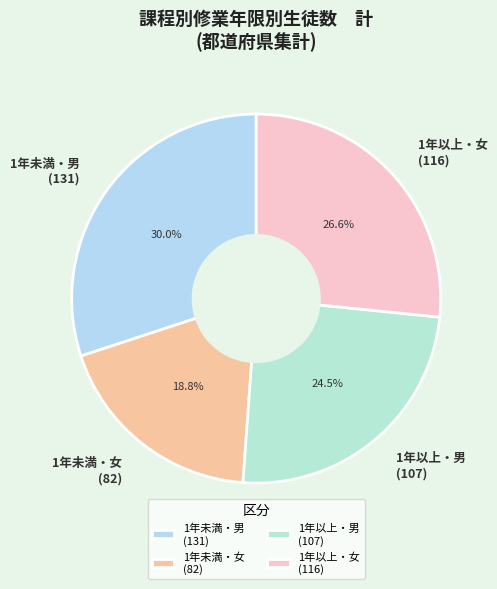

How many slices are in this pie chart?

4